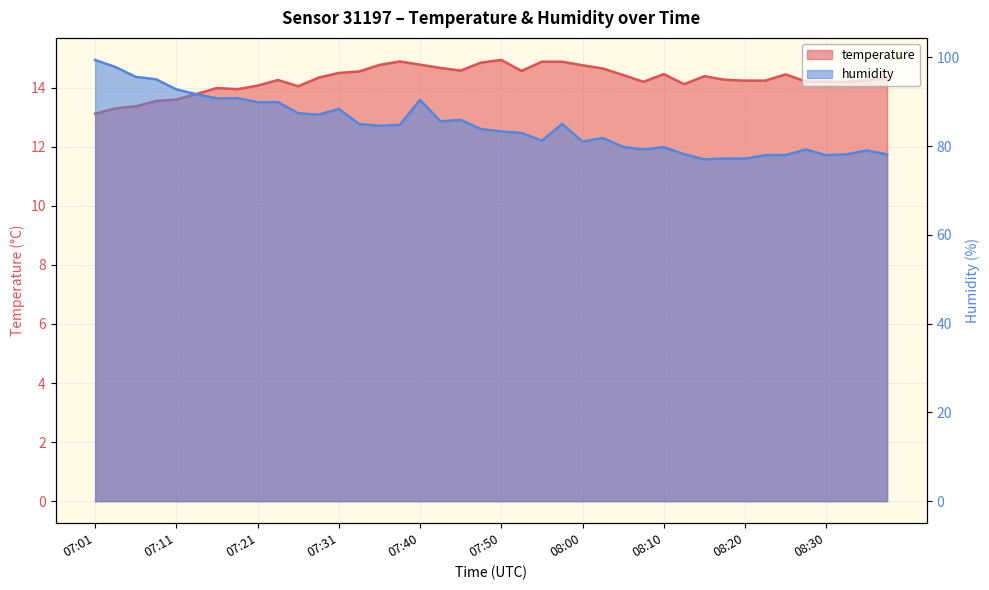

Which series has the largest total across all categories?

humidity